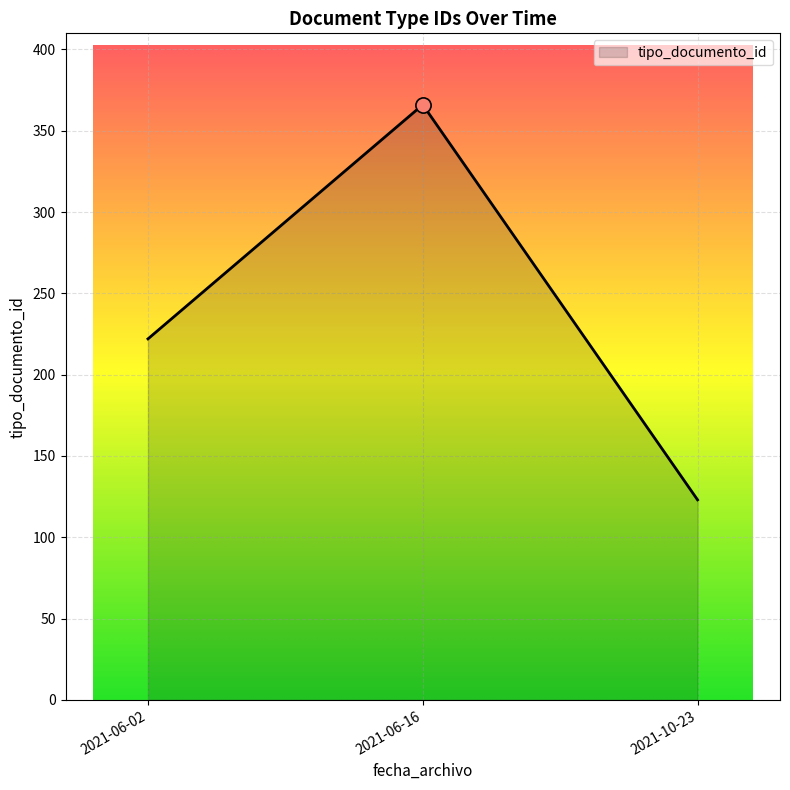

Approximately how many times larger is the value at 2021-10-23 compared to 2021-06-16?

0.3